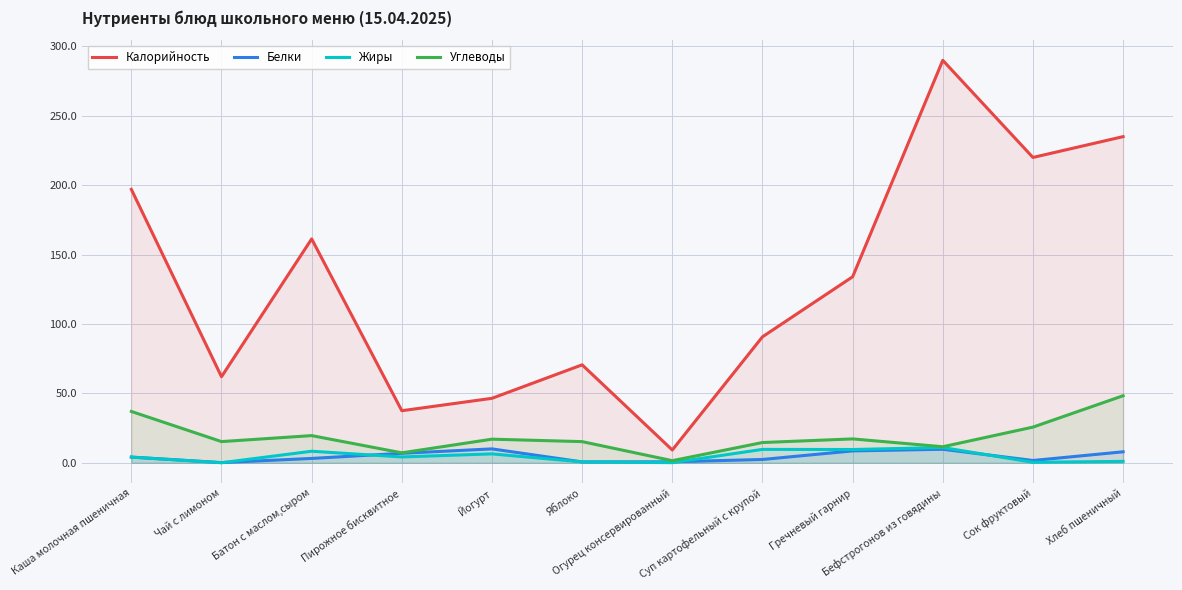

The Белки series shows 4.0 at Хлеб пшеничный. True or false?

False